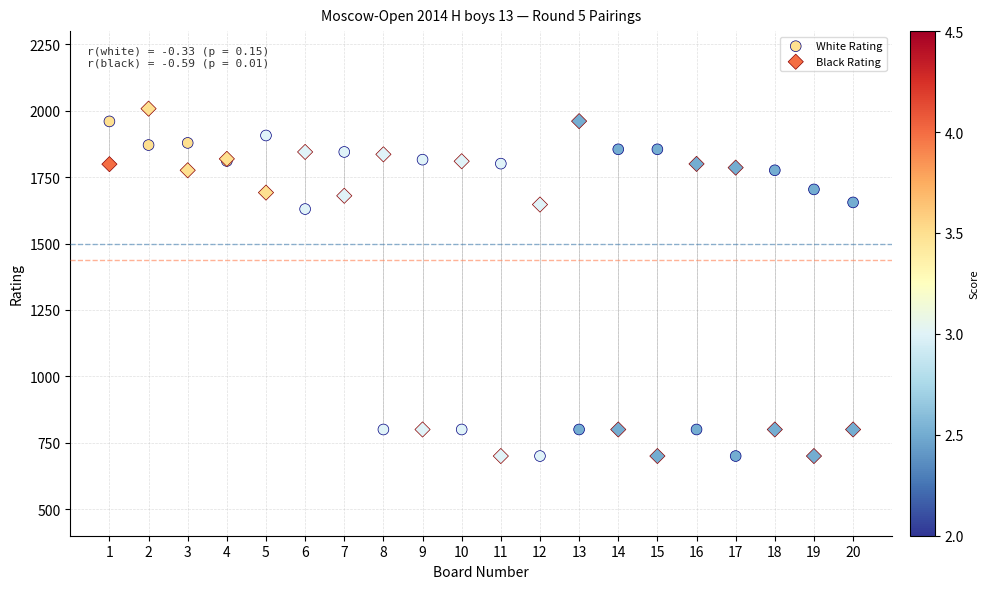

What is the X range (max minus min) for the scatter plot?

19